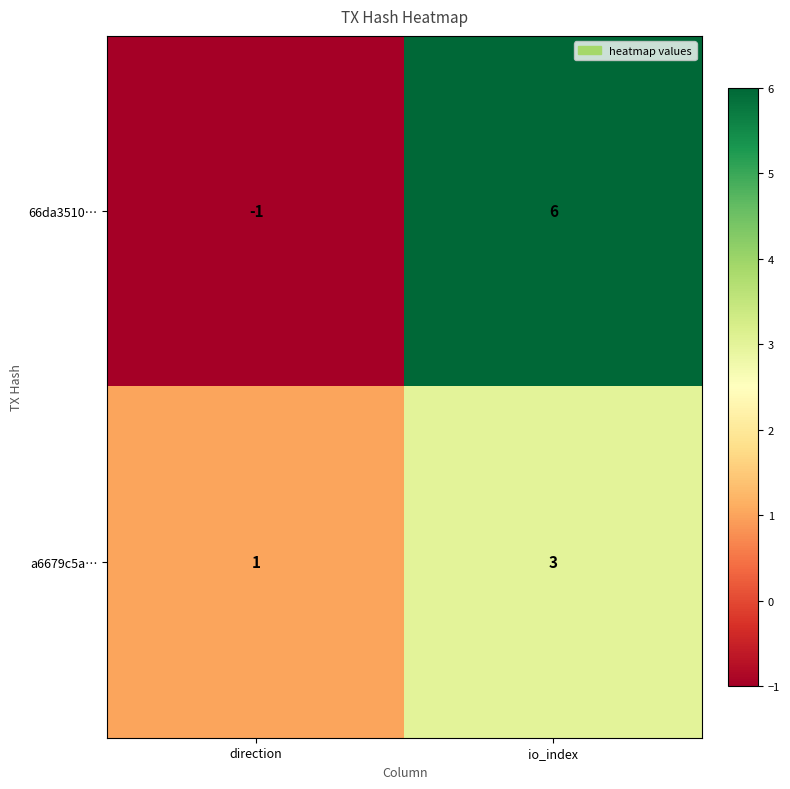

Reading right to left, extract all data points from this chart.

66da3510…: 6	-1
a6679c5a…: 3	1